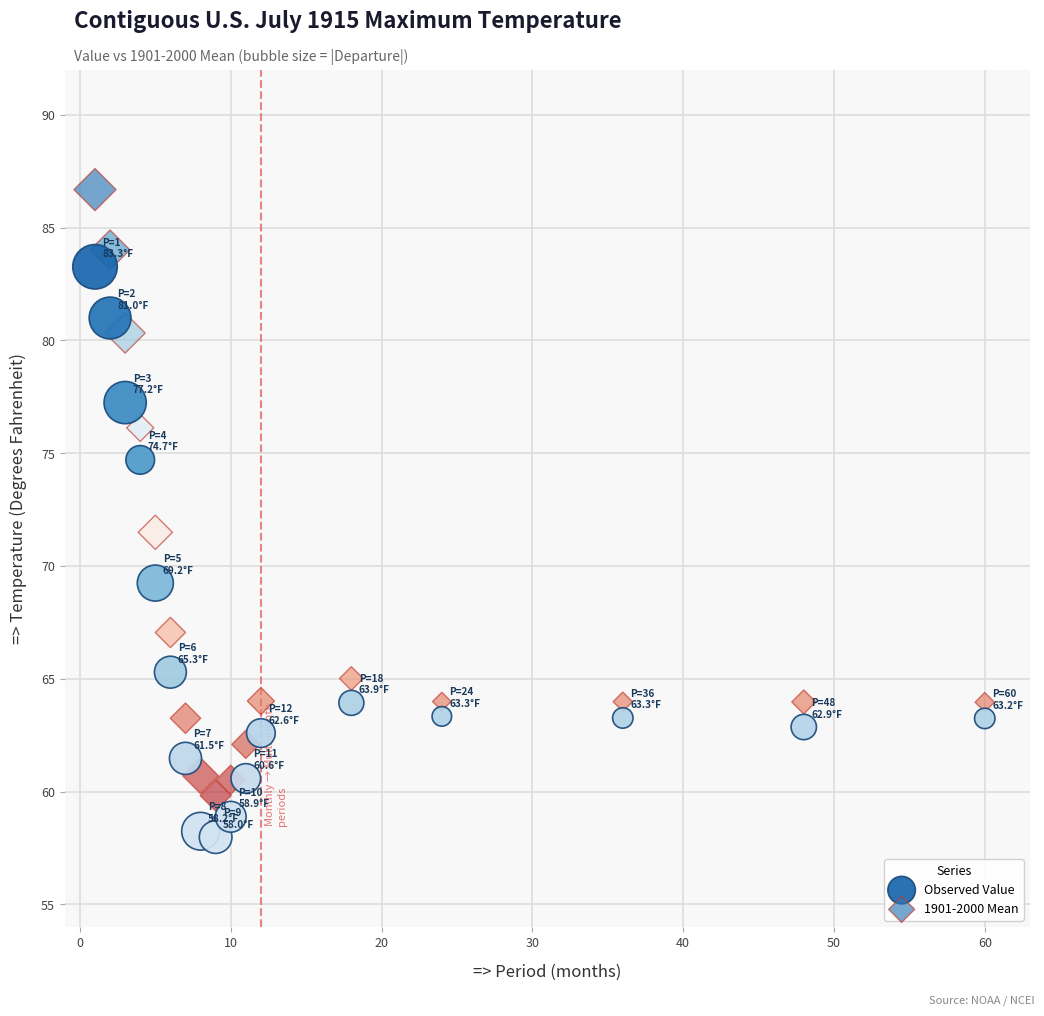

Which series has the largest Y range (max minus min)?

1901-2000 Mean